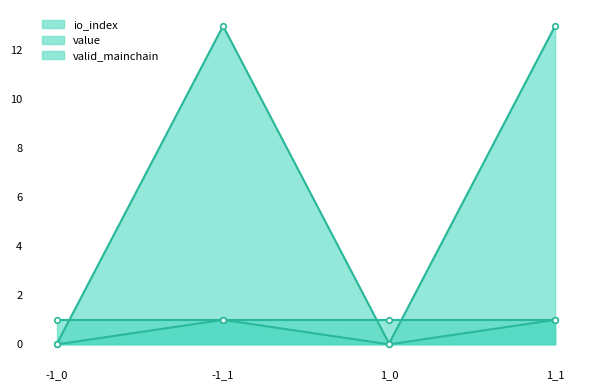

At which label does io_index reach its minimum?

-1_0